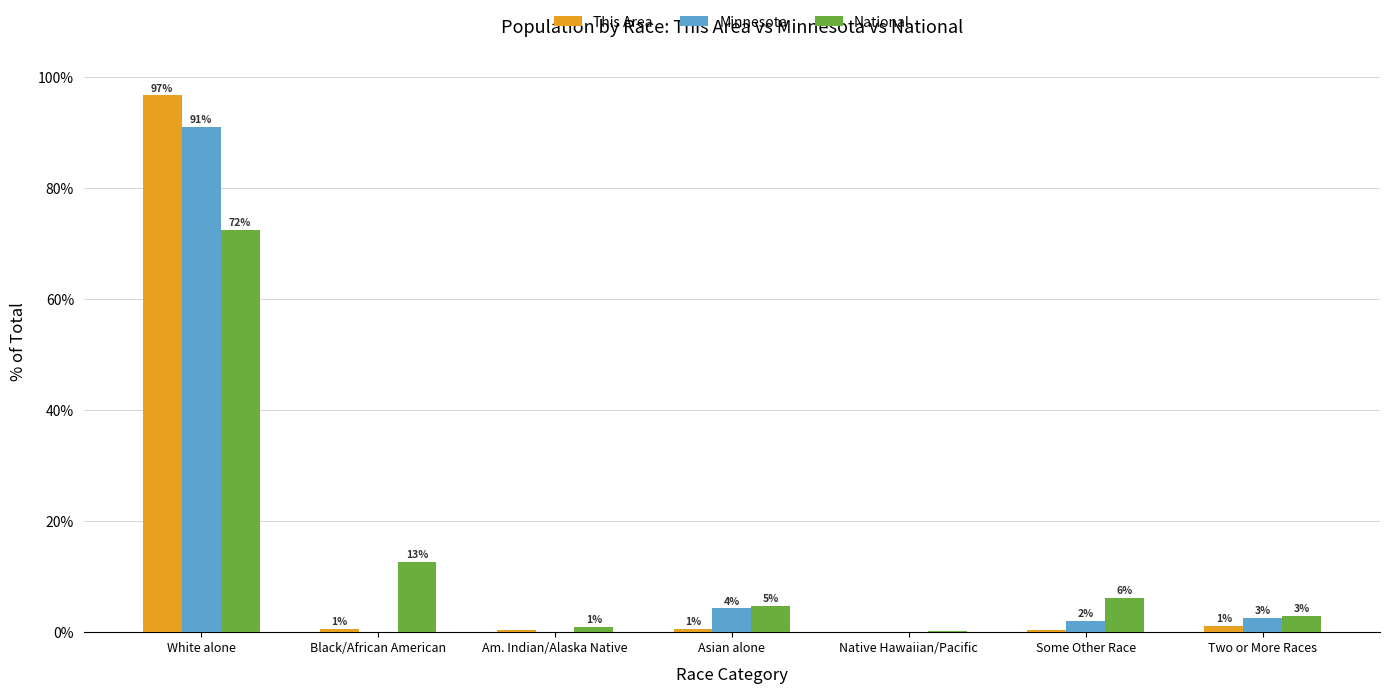

What is the difference between the maximum and minimum values in the Minnesota series?

91.0